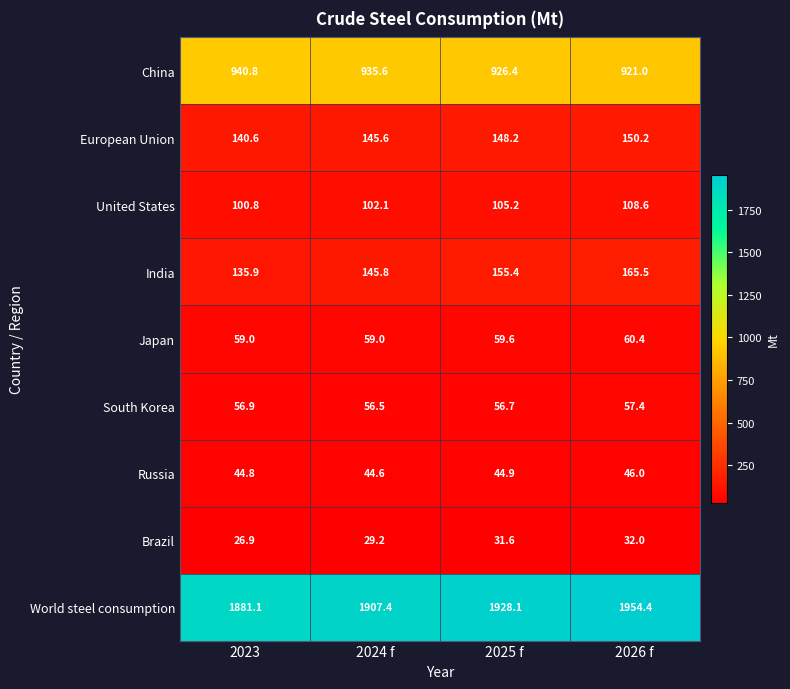

How many categories are shown in the chart?

4